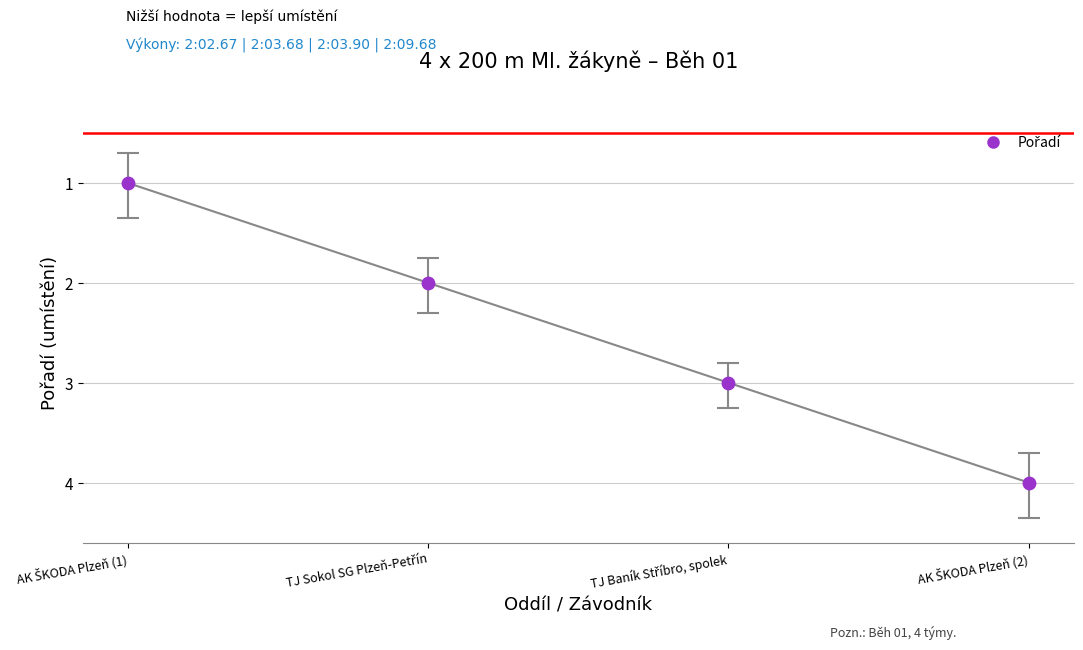

What is the range of X values (max minus min)?

3